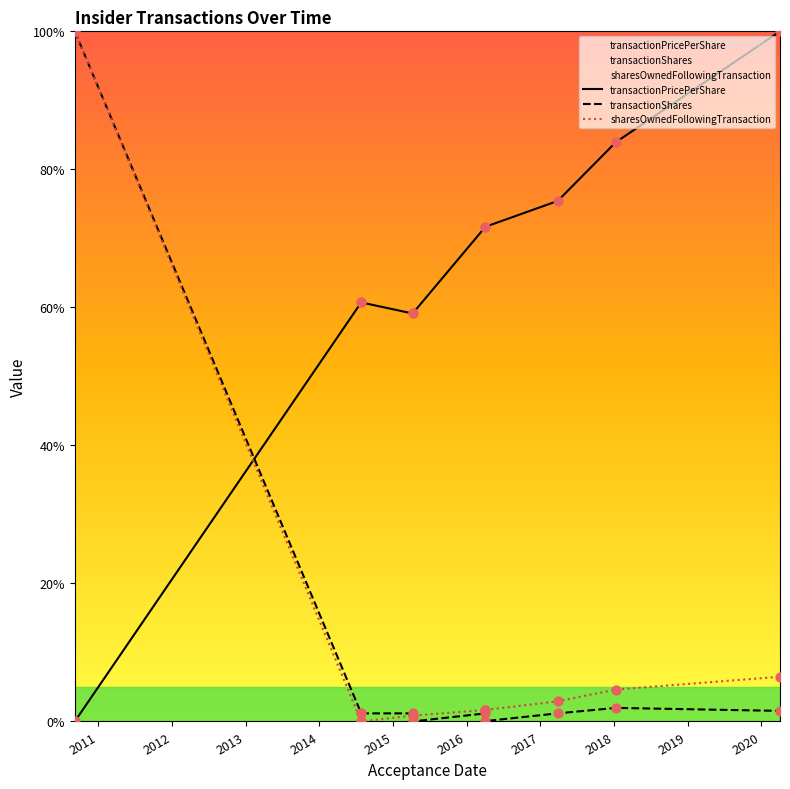

What is the total value across all series at 2019?

108.0